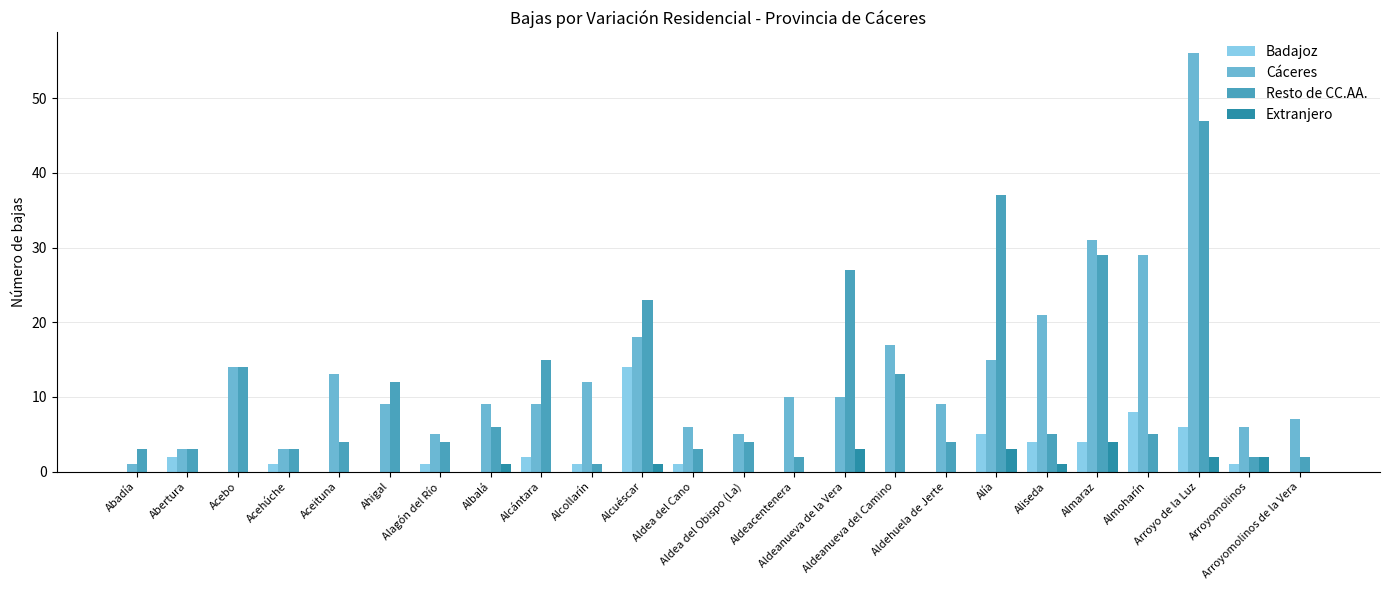

What is the sum of all Cáceres values?

318